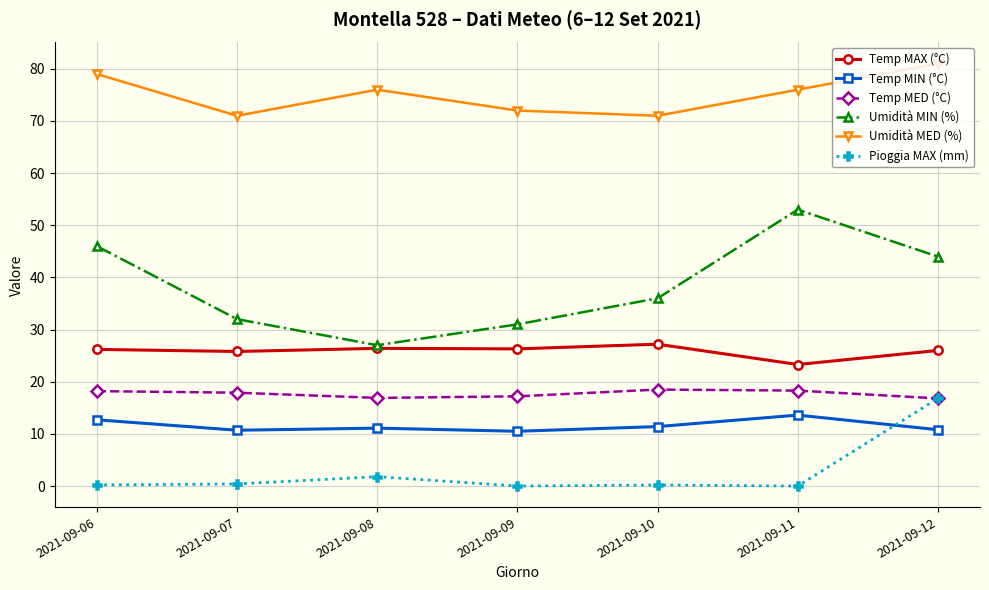

What is the total value across all series at 2021-09-06?

182.3